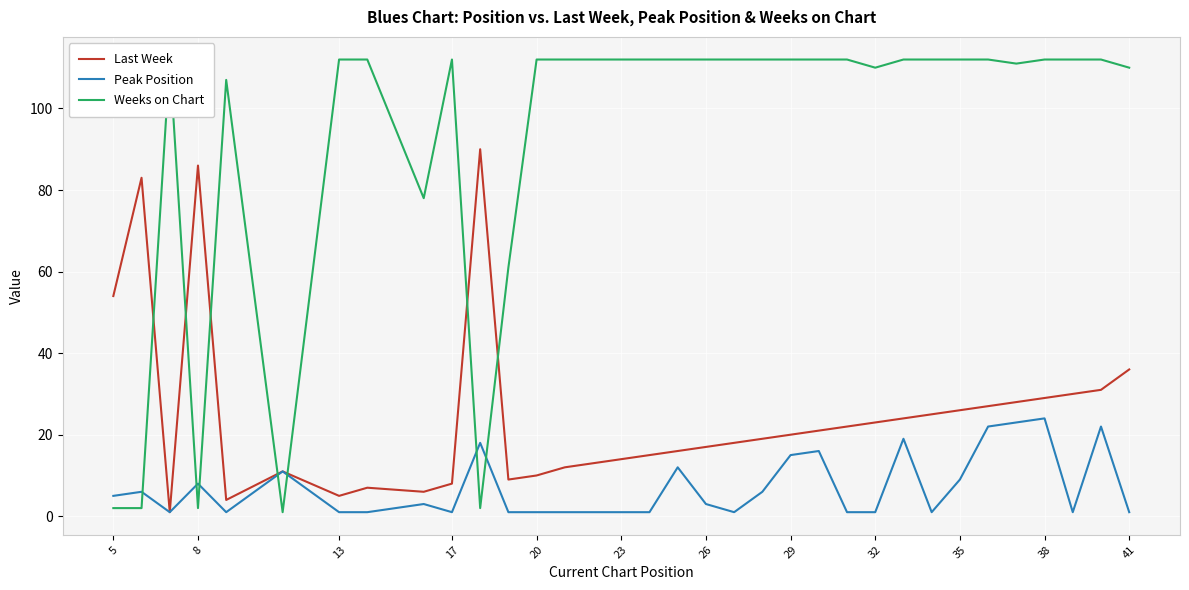

How many distinct data groups are displayed?

3